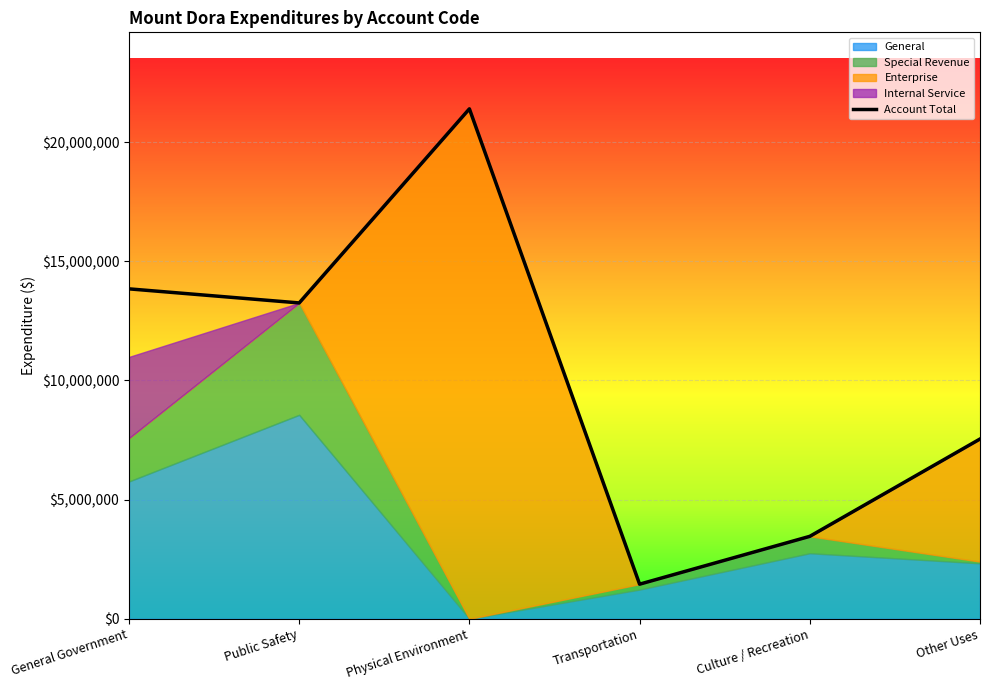

The General series shows 1803819 at Transportation. True or false?

False